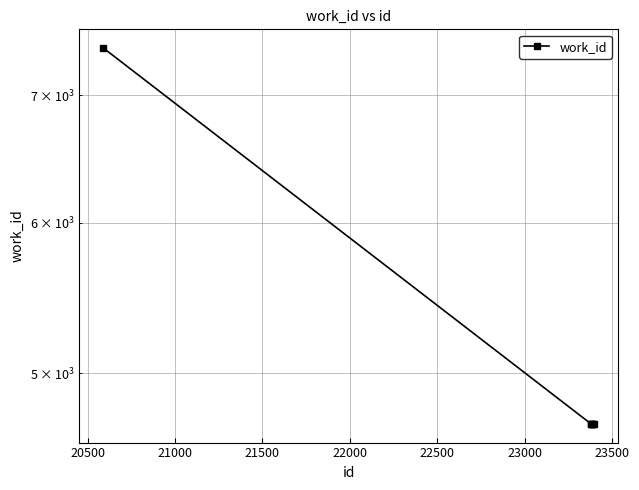

True or false: the data shows 7897 at 22000.

False